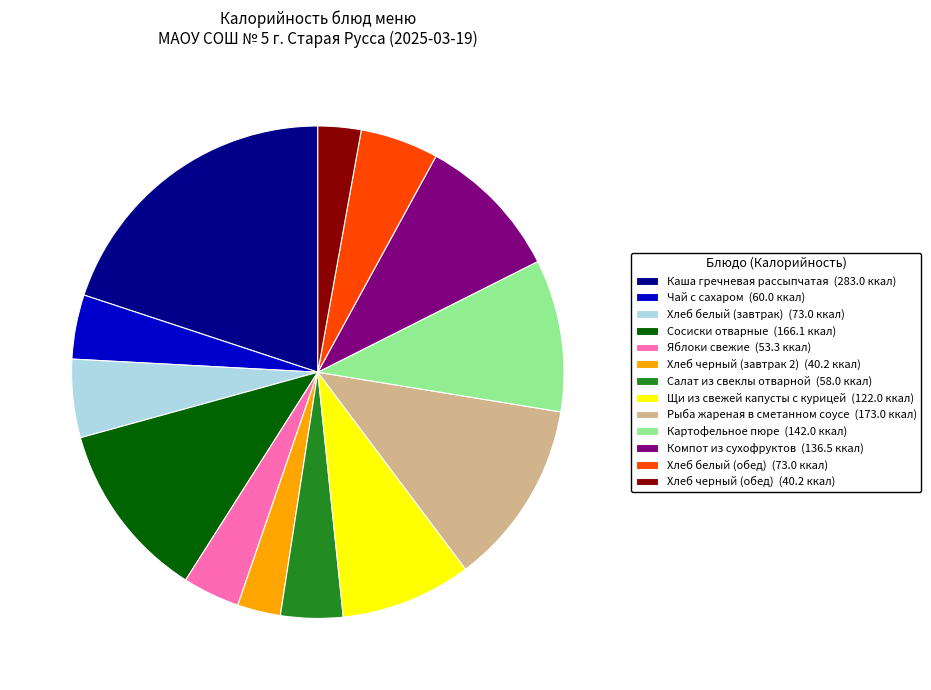

Is there any slice that represents more than half of the pie?

No